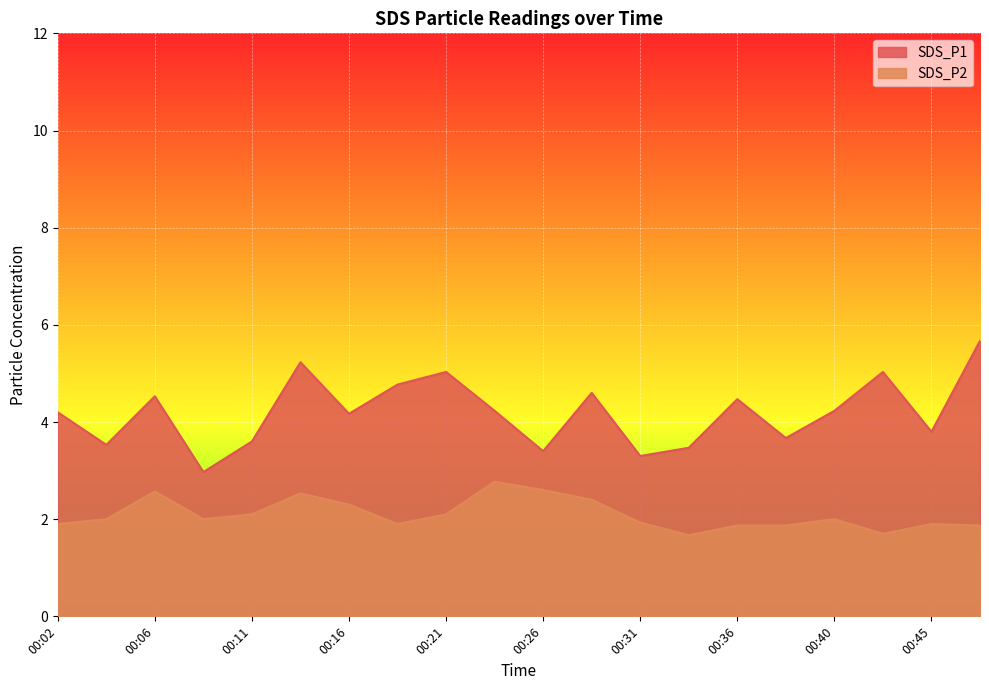

What is the difference between the highest and lowest values at 00:38?

1.8